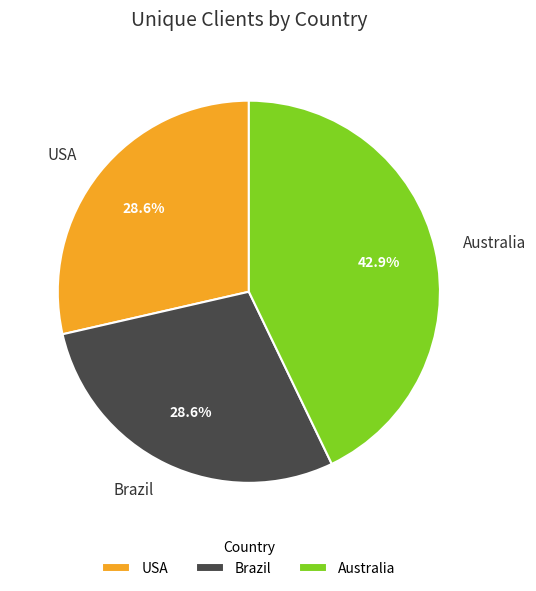

Is there any slice that represents more than half of the pie?

No